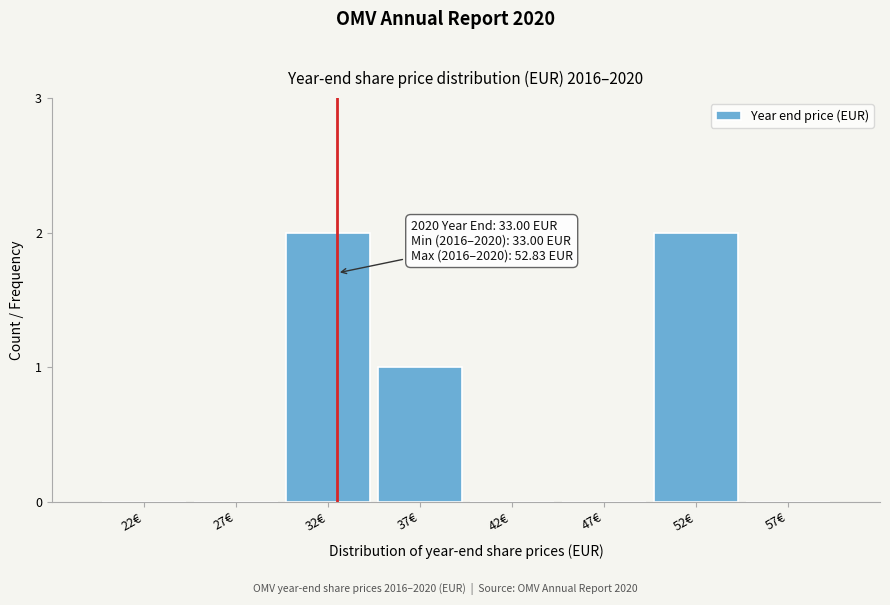

Reading left to right, what are all the values shown in this chart?

22€=0	27€=0	32€=2	37€=1	42€=0	47€=0	52€=2	57€=0